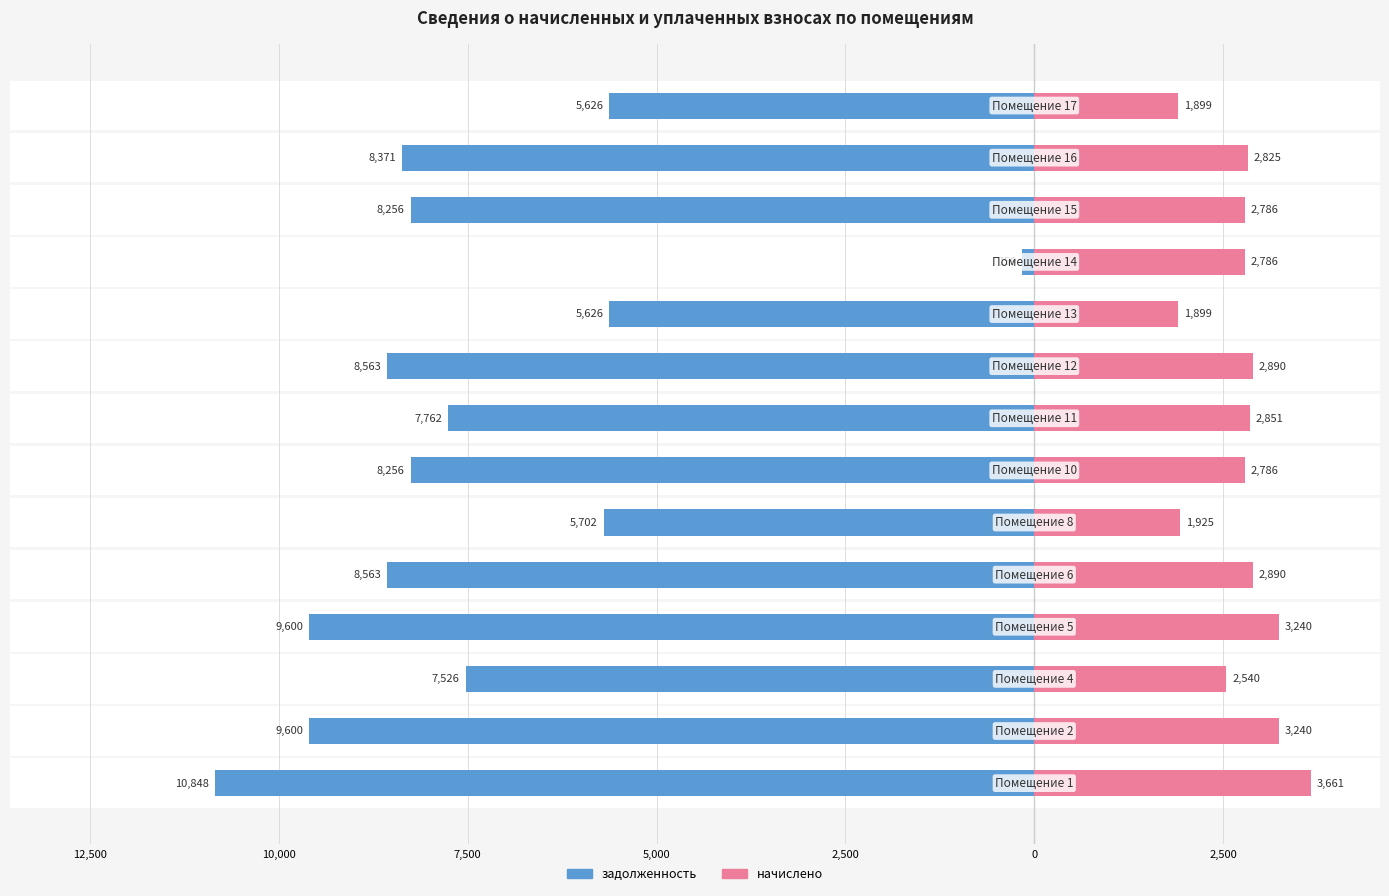

What is the average value of the задолженность series?

-7461.3